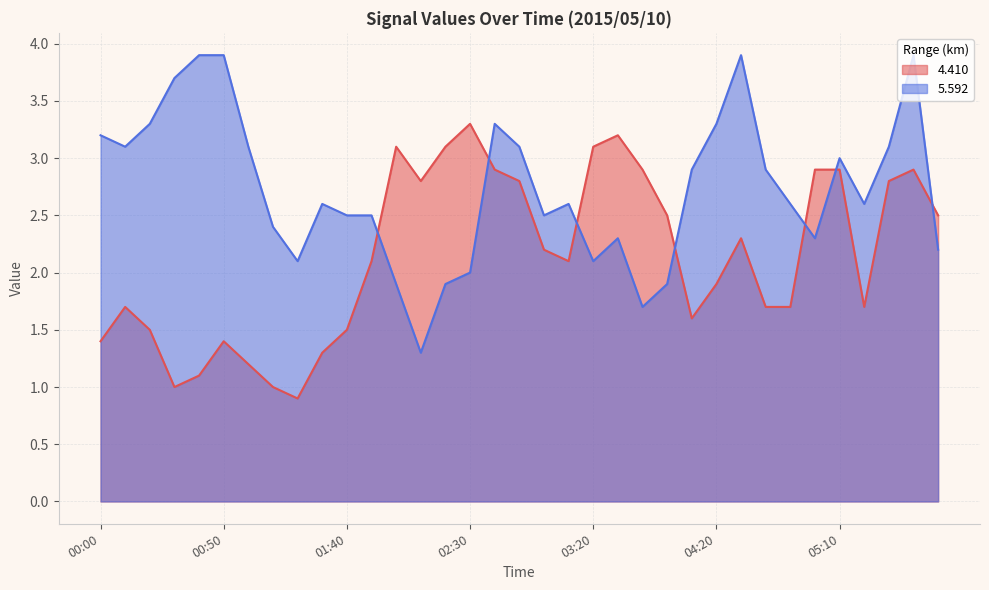

What is the highest value of the 4.410 series?

3.3